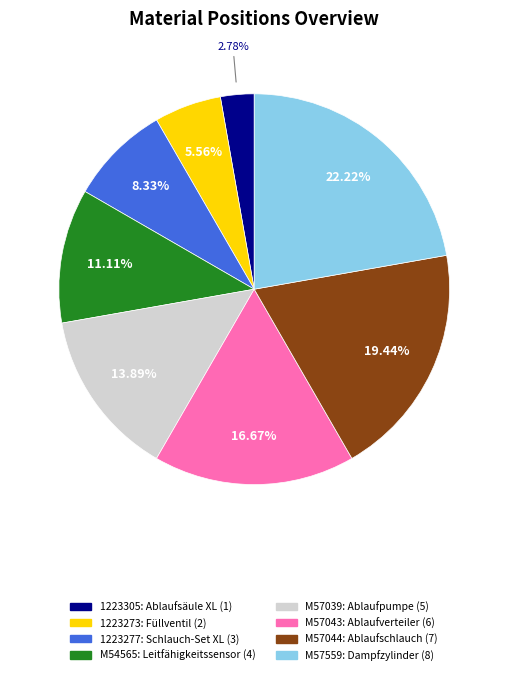

To the nearest percent, what portion does 1223277 represent?

8%